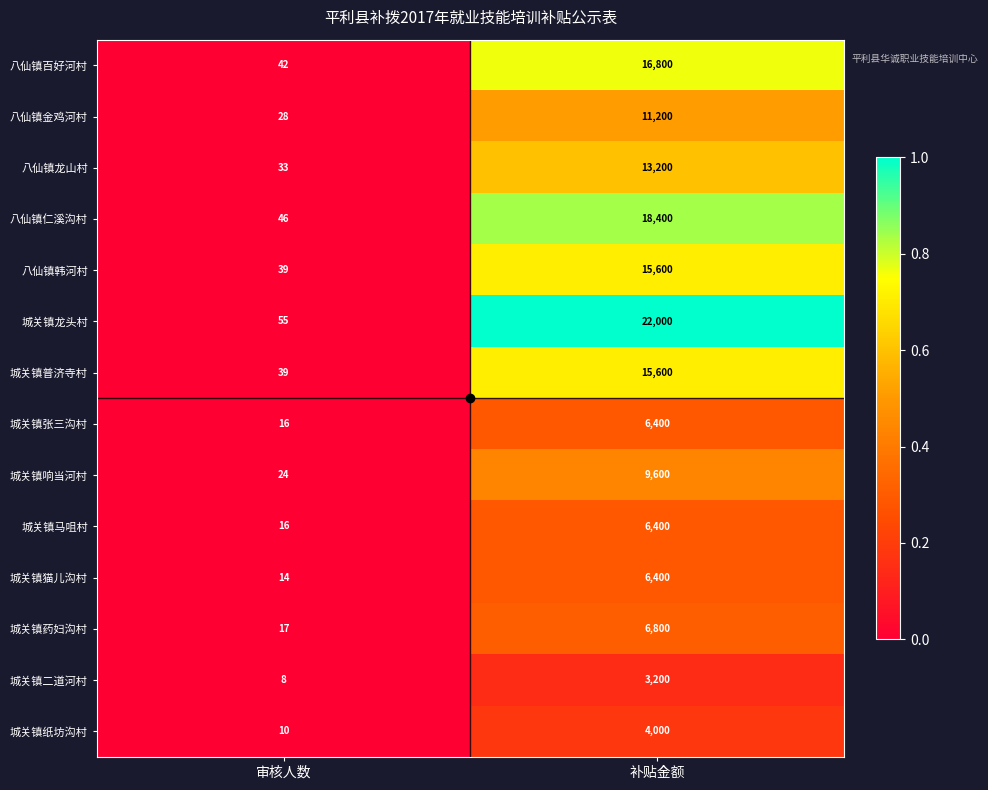

Count the number of data series in this chart.

14